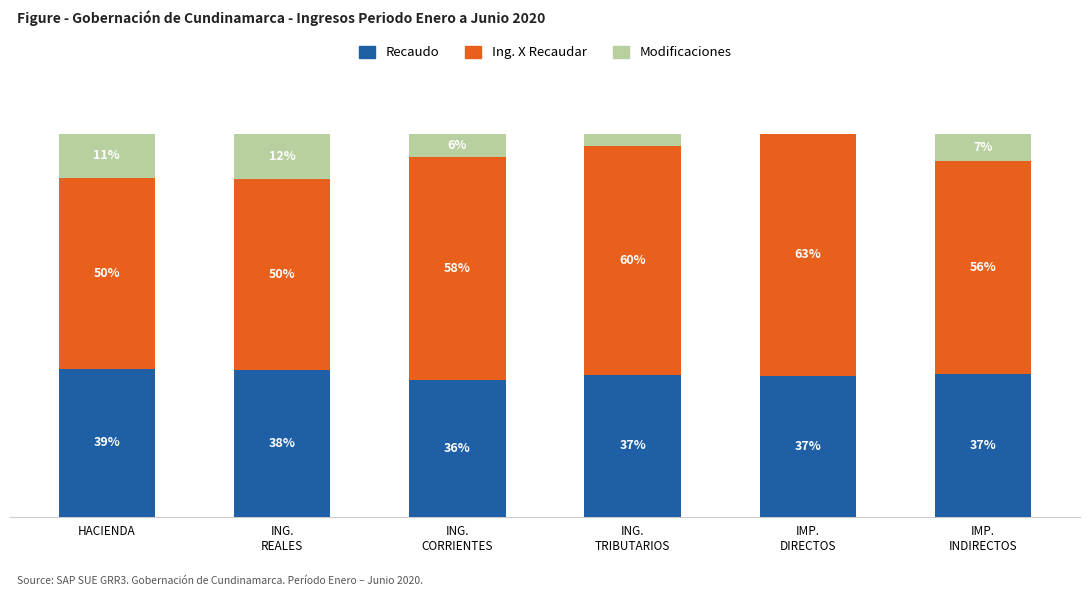

What is the approximate value of Modificaciones at ING.
TRIBUTARIOS?

3.1